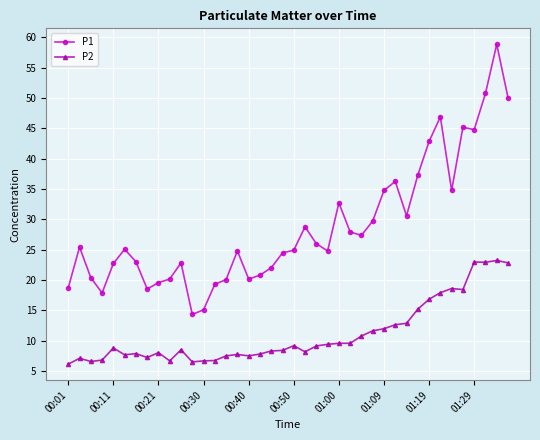

True or false: P2 and P1 intersect in this chart.

False